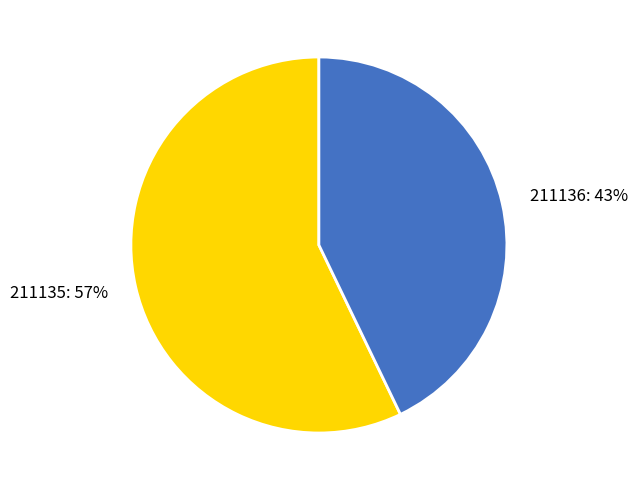

Do 211135 and 211136 together represent more than half of the pie?

Yes